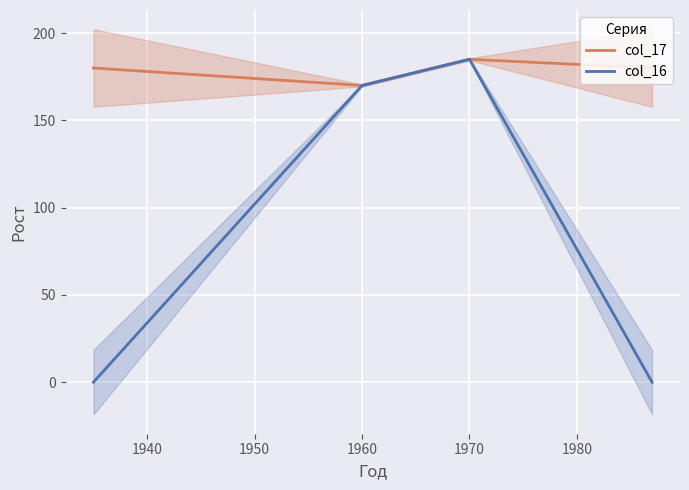

True or false: col_17 and col_16 cross at least once.

False